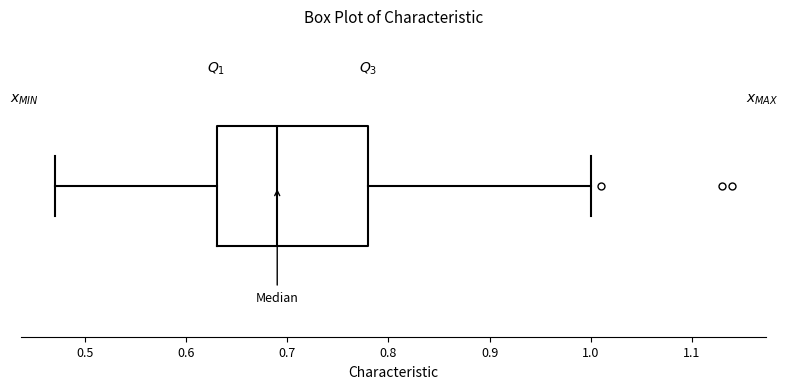

Where does the median line of the box sit on the x-axis? The values are not printed on the chart, so give them approximately, as read against the axis.

0.69